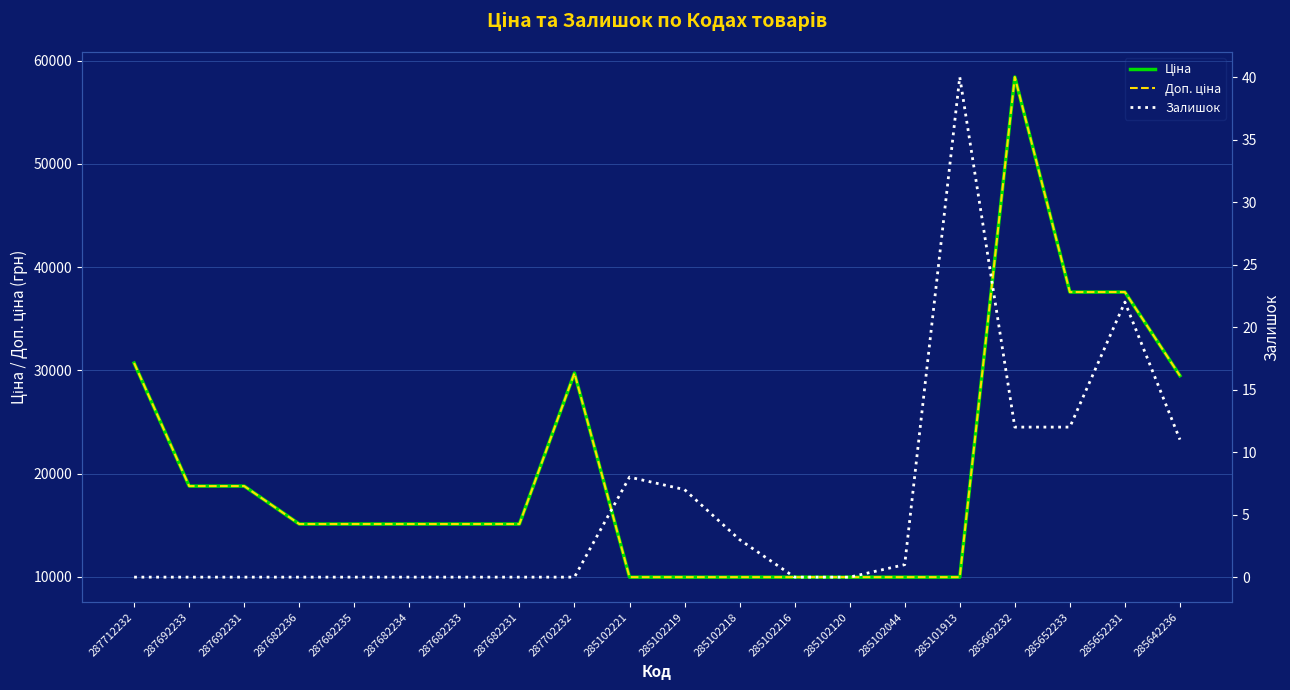

What is the value of the Залишок point at the 11th from the left?

7.0